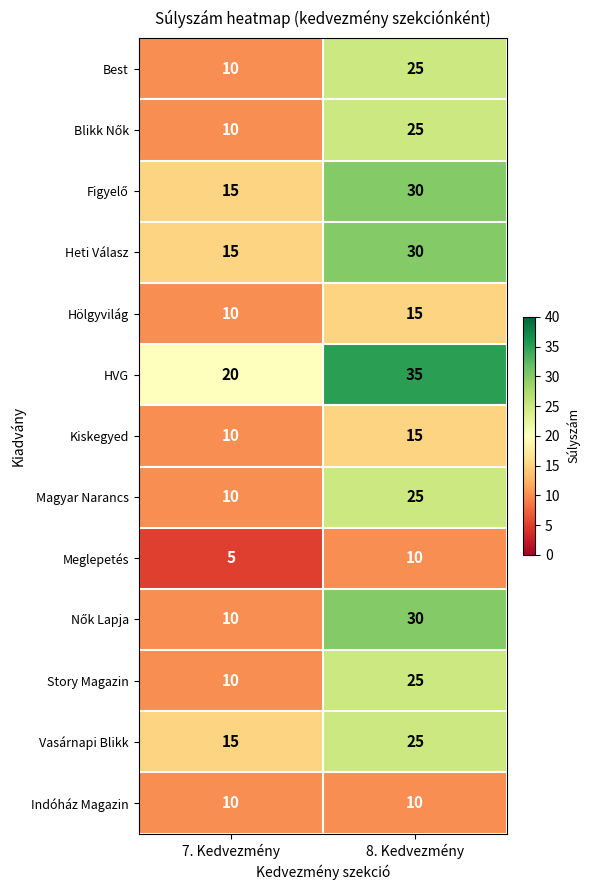

At how many categories does at least one series exceed 34?

1